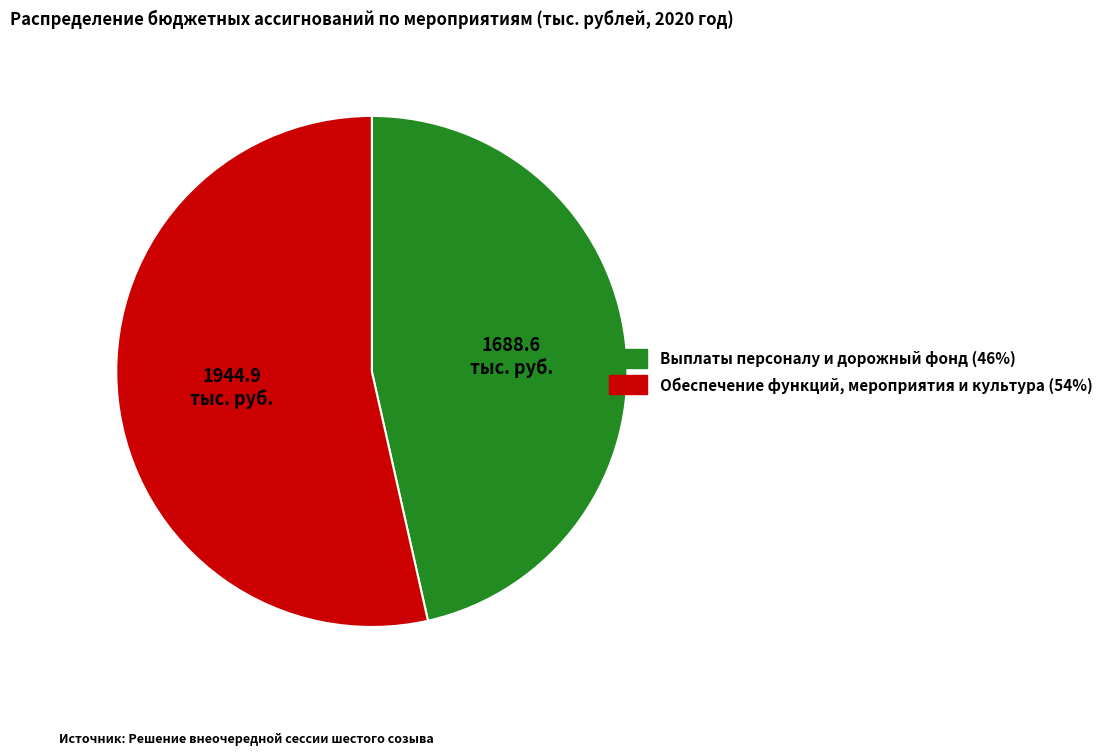

Is there a majority slice in this chart?

Yes